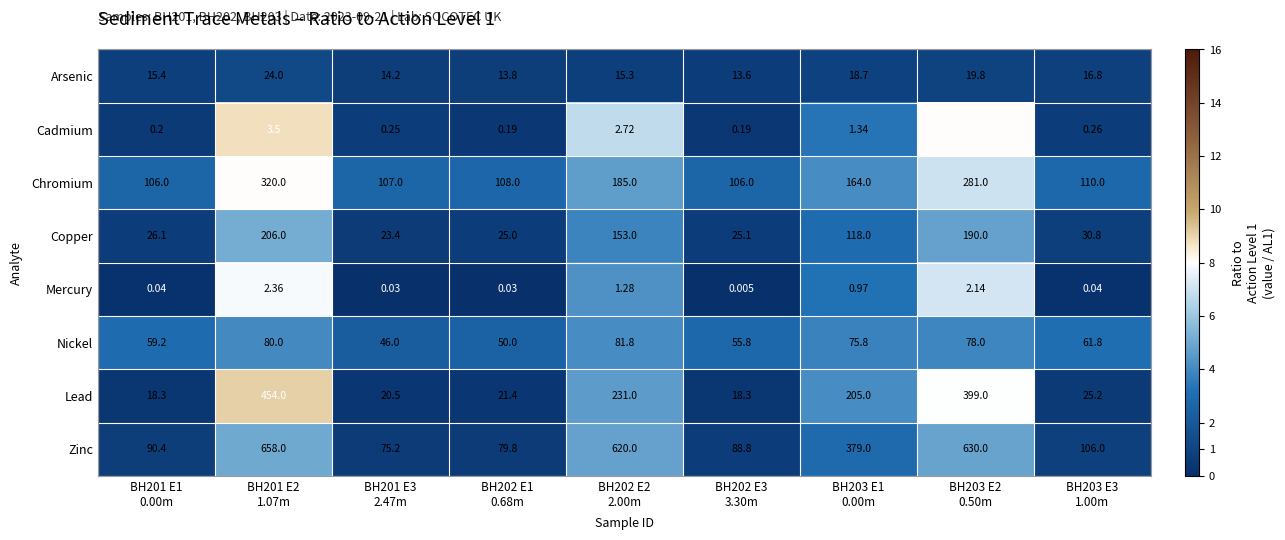

How many series are shown in this chart?

8